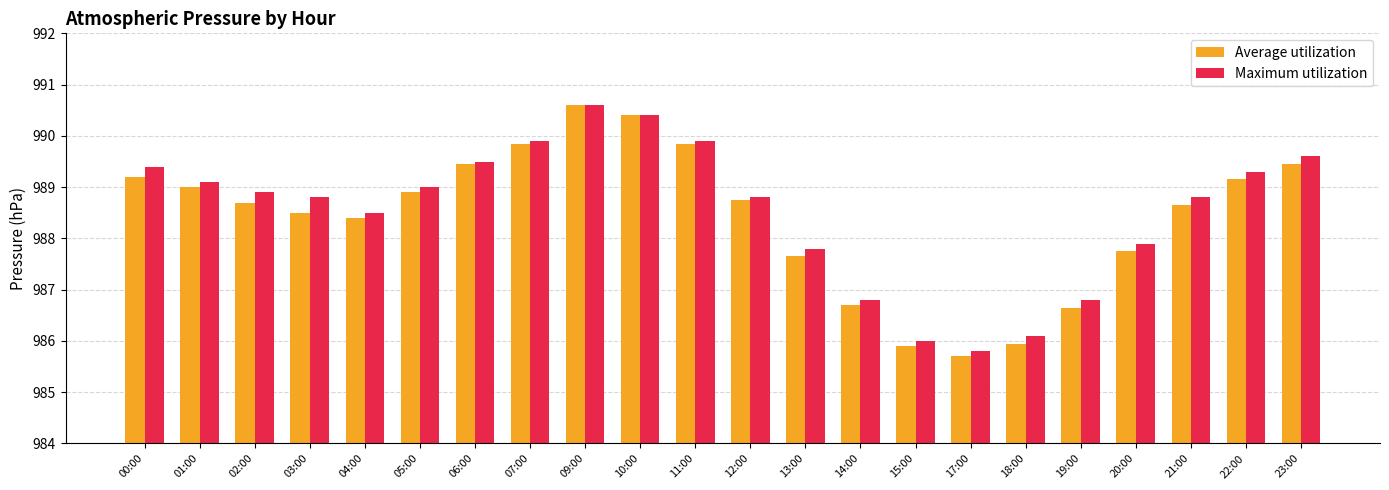

Which series has the largest range (max minus min)?

Average utilization